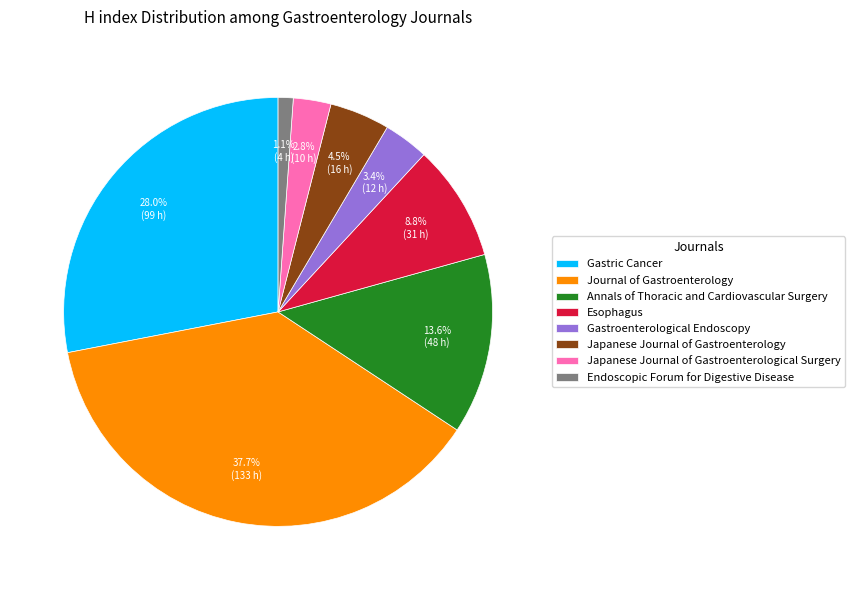

Rank the categories by value from highest to lowest.

Journal of Gastroenterology, Gastric Cancer, Annals of Thoracic and Cardiovascular Surgery, Esophagus, Japanese Journal of Gastroenterology, Gastroenterological Endoscopy, Japanese Journal of Gastroenterological Surgery, Endoscopic Forum for Digestive Disease